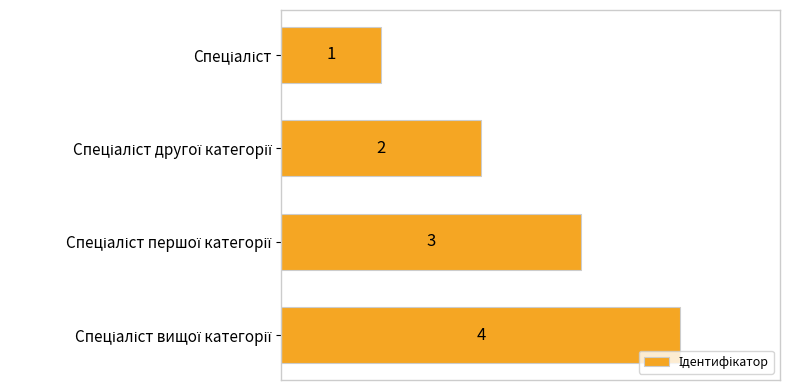

What is the maximum value shown in the chart?

4